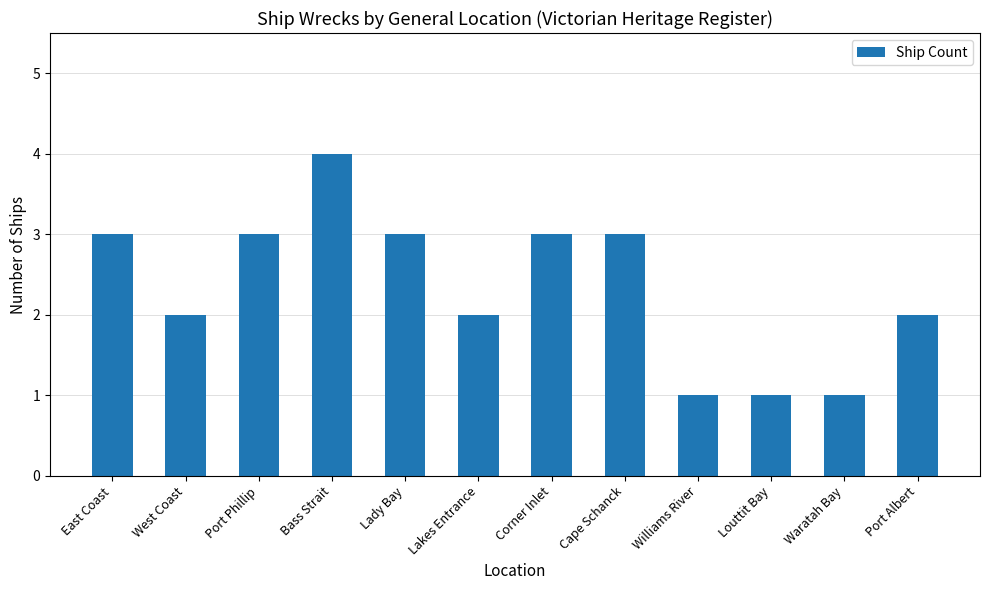

What is the value of the 6th bar from the left?

2